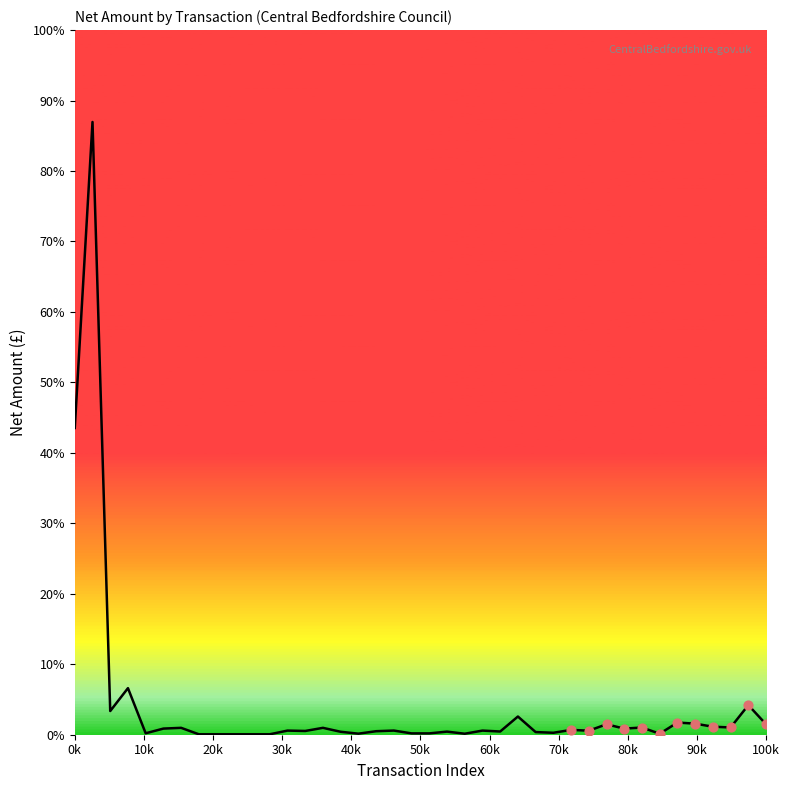

Is this an area chart (filled region under the line)?

Yes